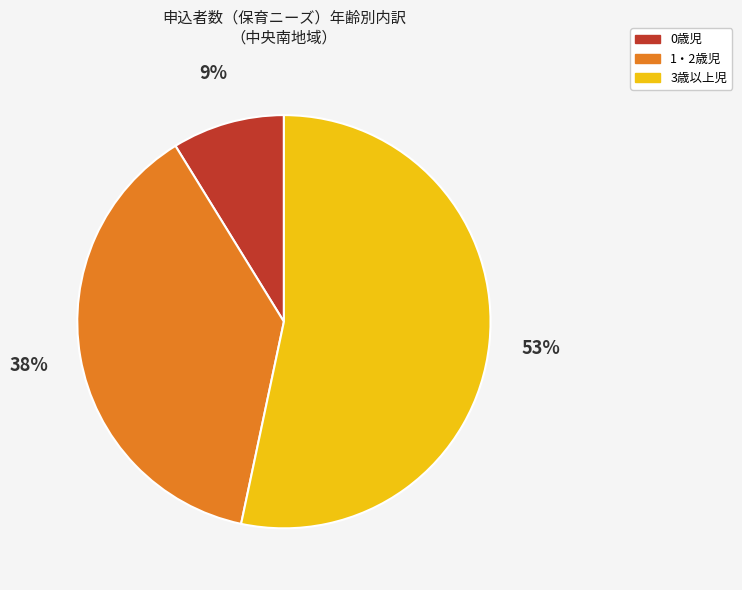

Between 0歳児 and 3歳以上児, which is larger?

3歳以上児